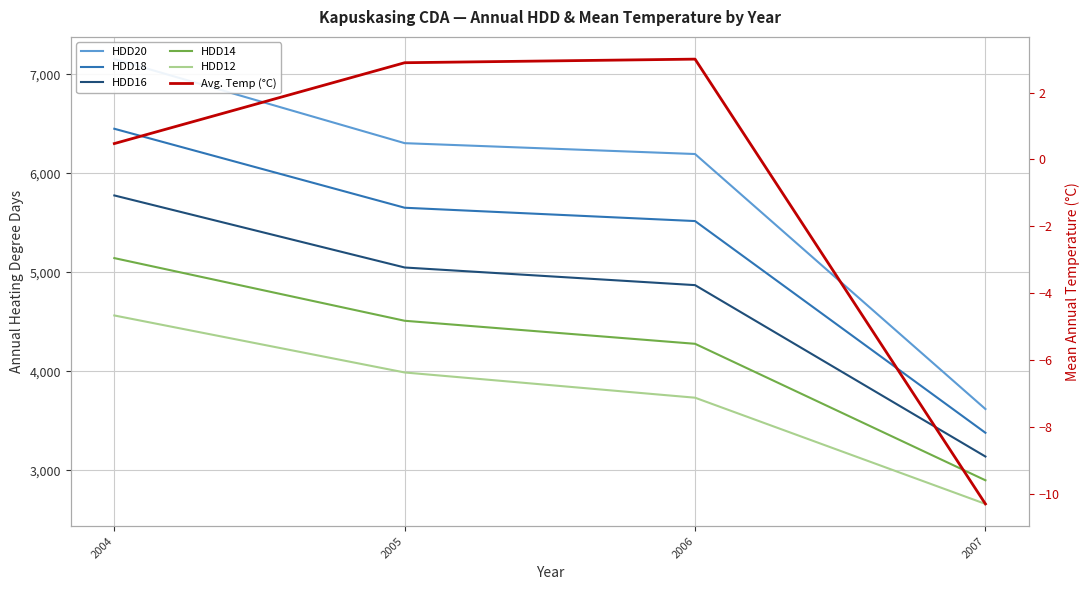

Rank the series at 2007 from highest to lowest value.

HDD20, HDD18, HDD16, HDD14, HDD12, Avg. Temp (°C)